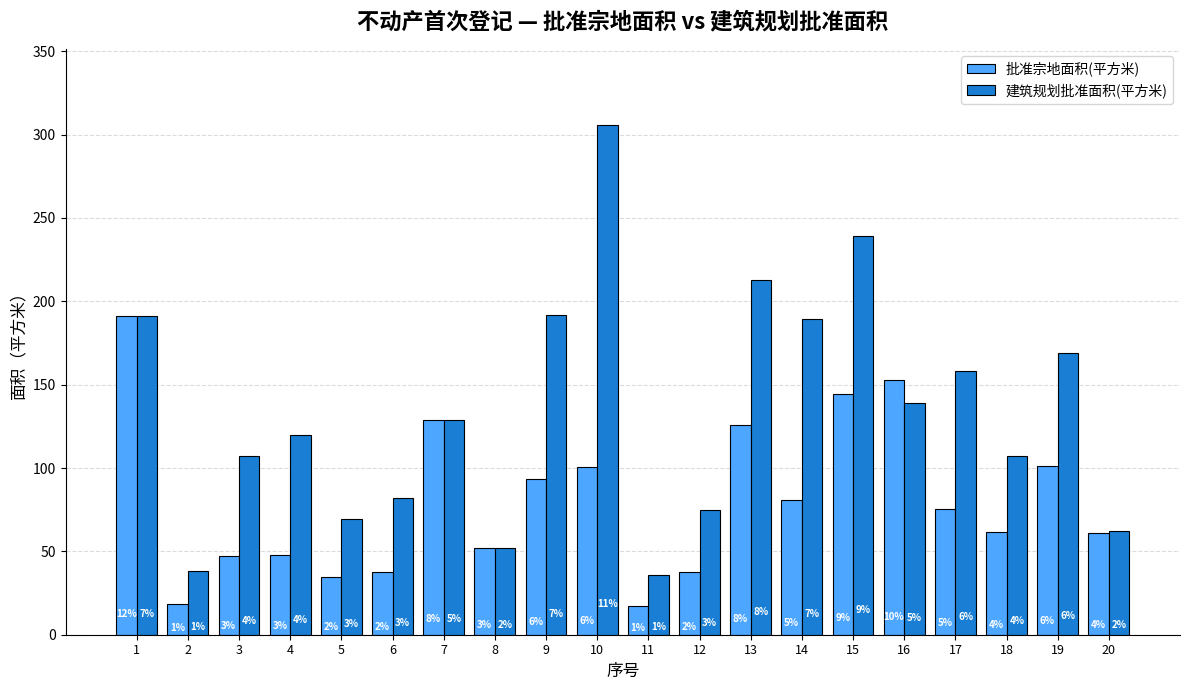

What is the average value of the 批准宗地面积(平方米) series?

80.5